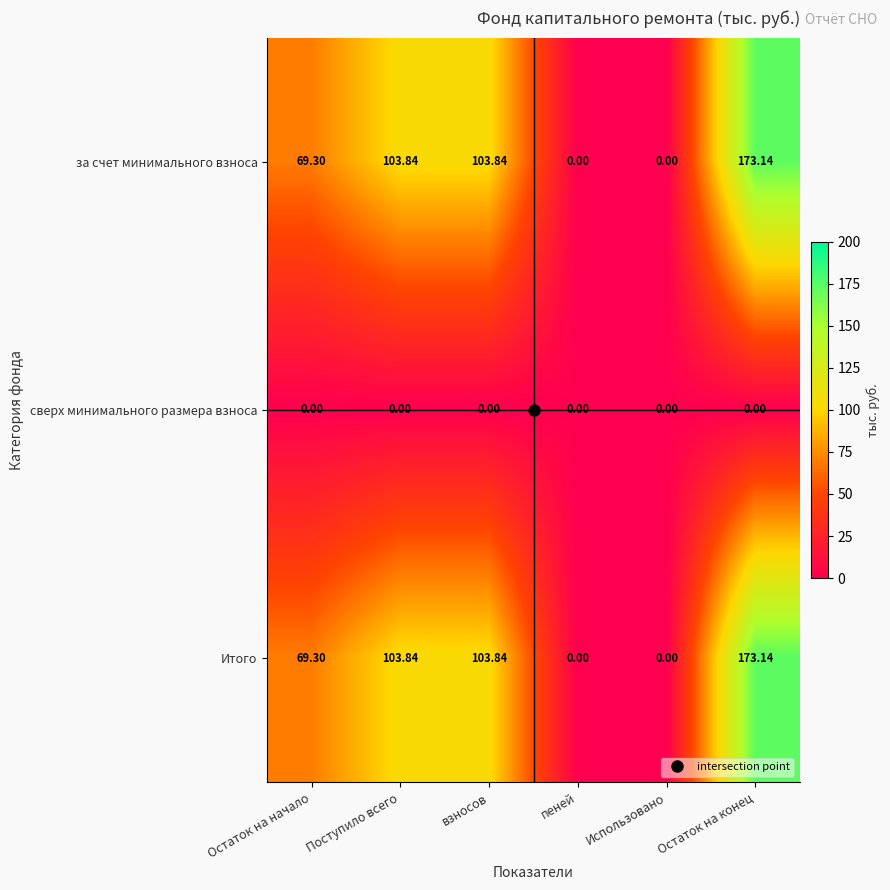

At which label does за счет минимального взноса reach its peak?

Остаток на конец